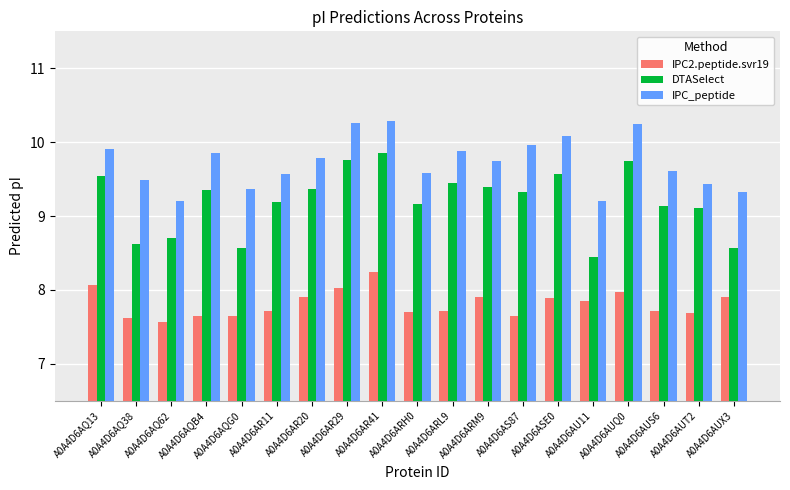

True or false: IPC_peptide has a value of 9.2 at A0A4D6AQ62.

True